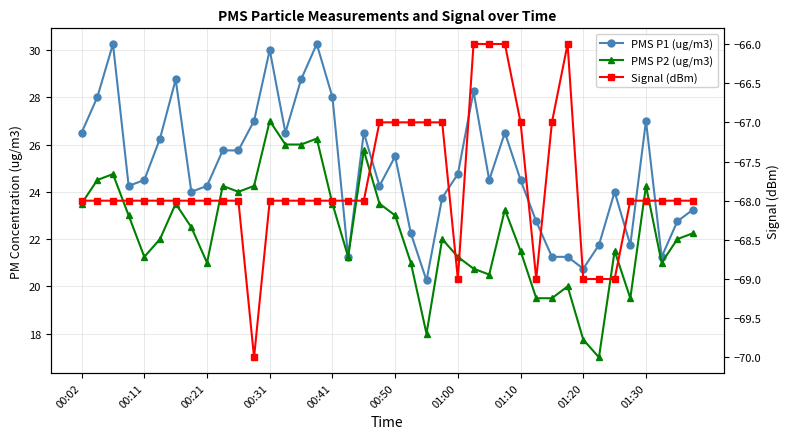

How many values in the Signal (dBm) series exceed -68?

11